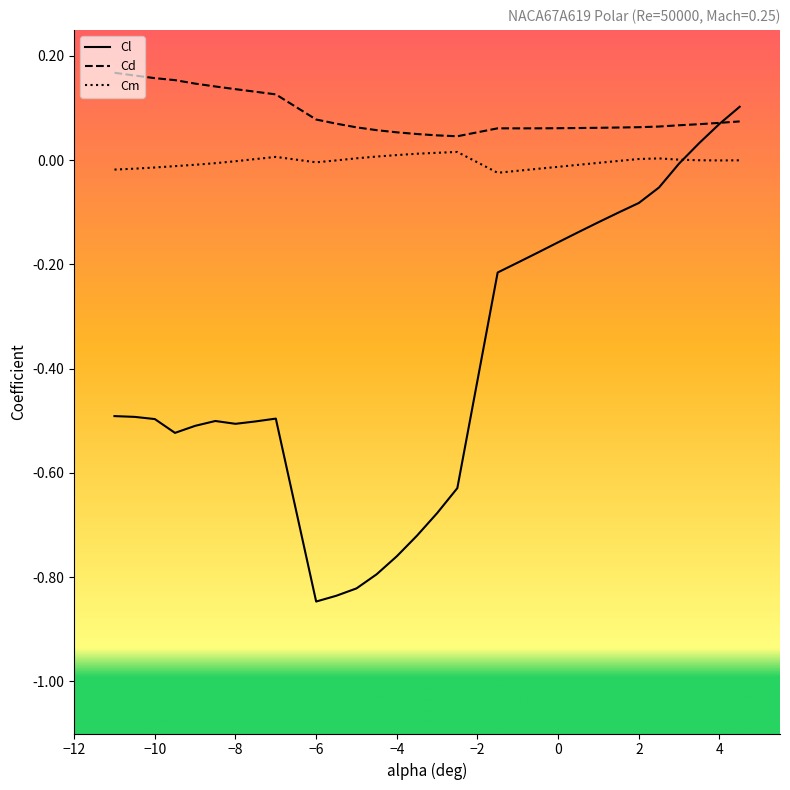

Rank the series by their average value, from lowest to highest.

Cl, Cm, Cd